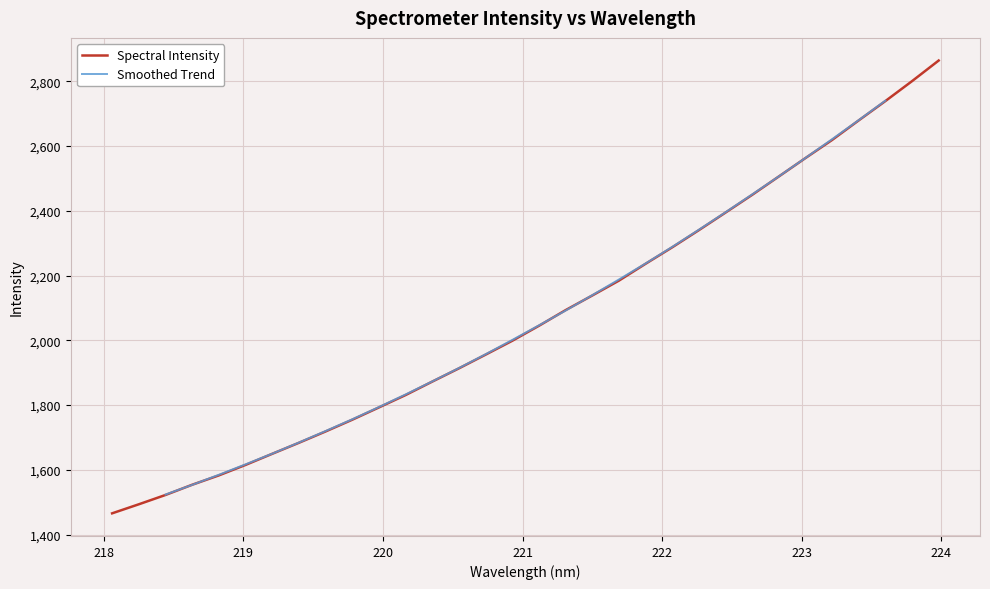

Count the number of values greater than 2044.

16